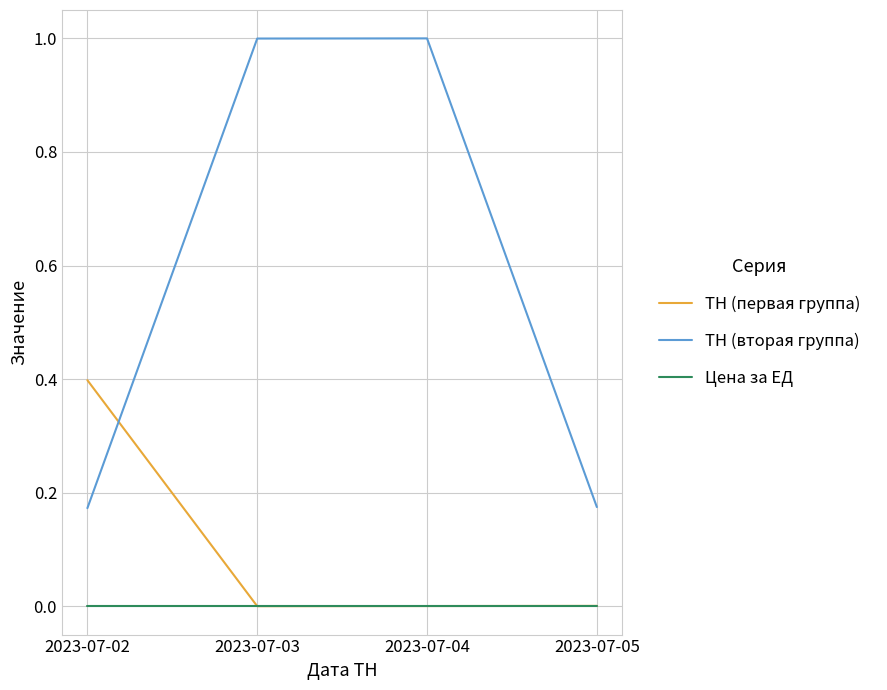

What is the highest value of the ТН (первая группа) series?

0.4